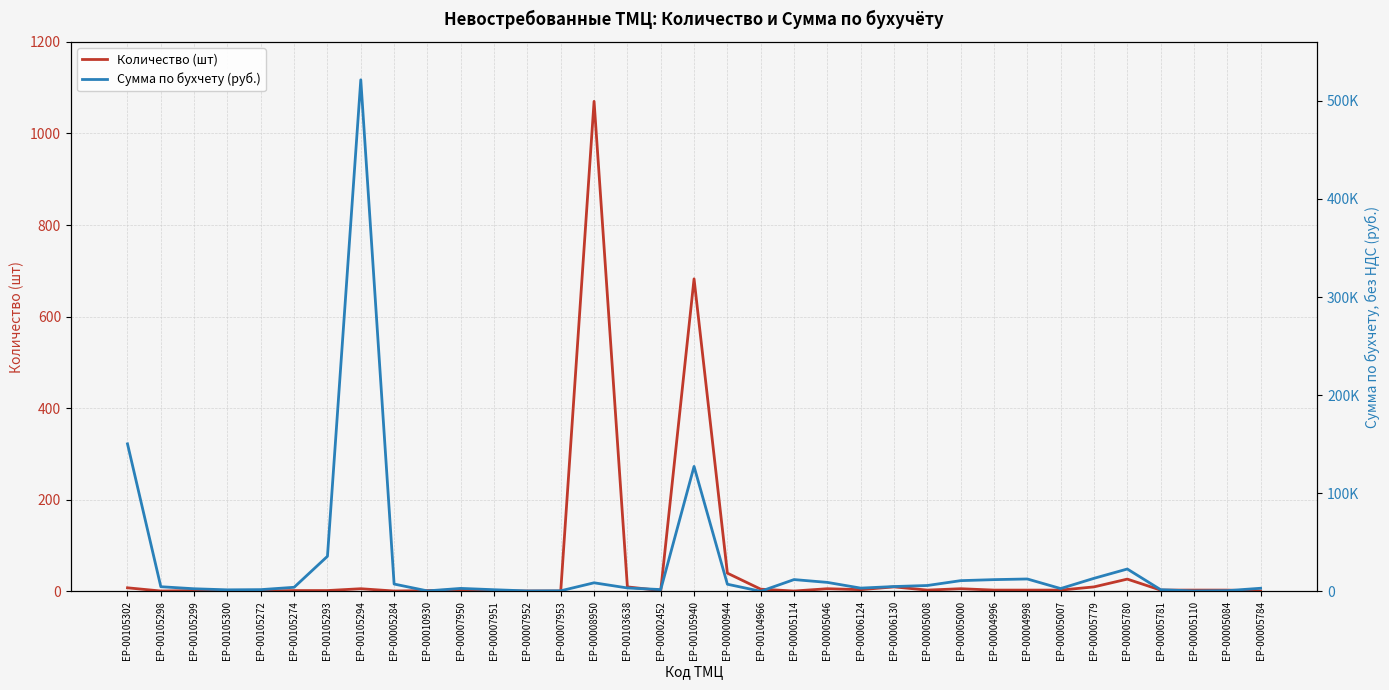

What is the smallest value displayed?

1.0